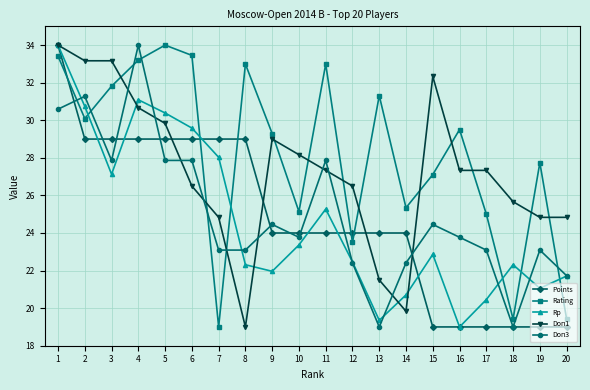

What is the spread (max minus min) of values at 17?

8.3